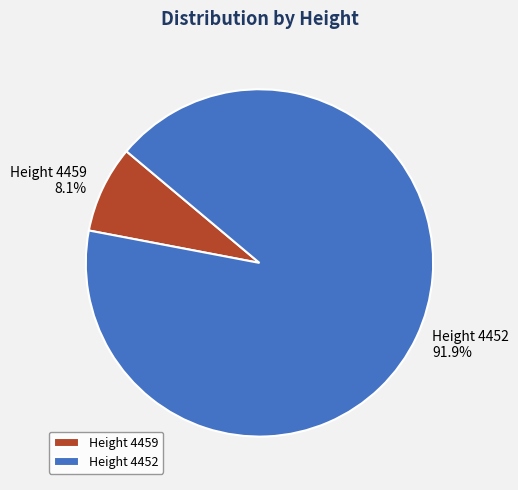

Is there a majority slice in this chart?

Yes